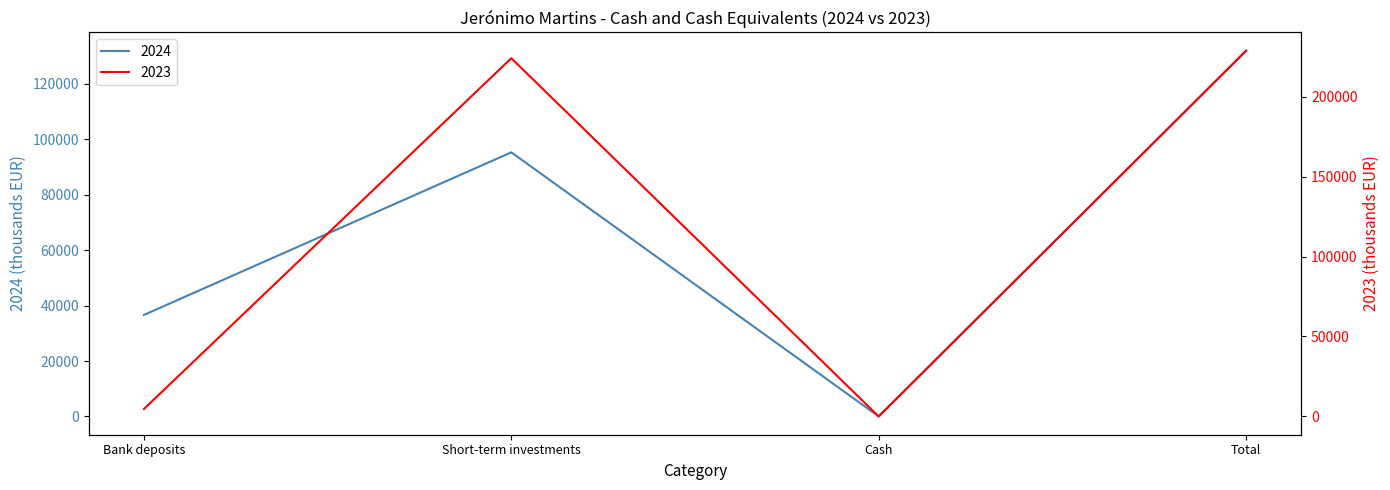

At which category does the chart reach its peak across all series?

Total